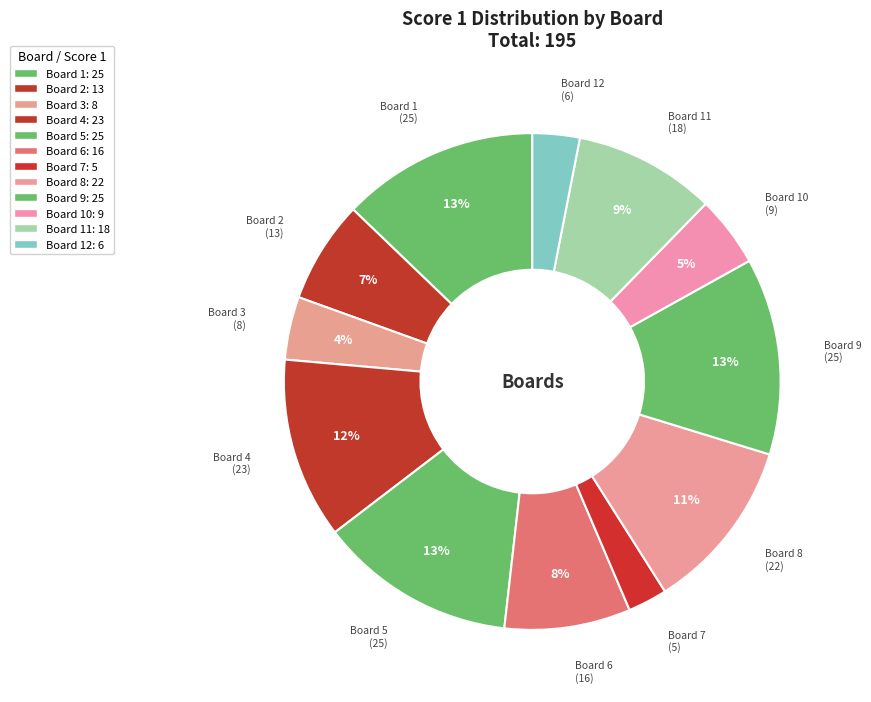

To the nearest percent, what portion does Board 12 represent?

3%